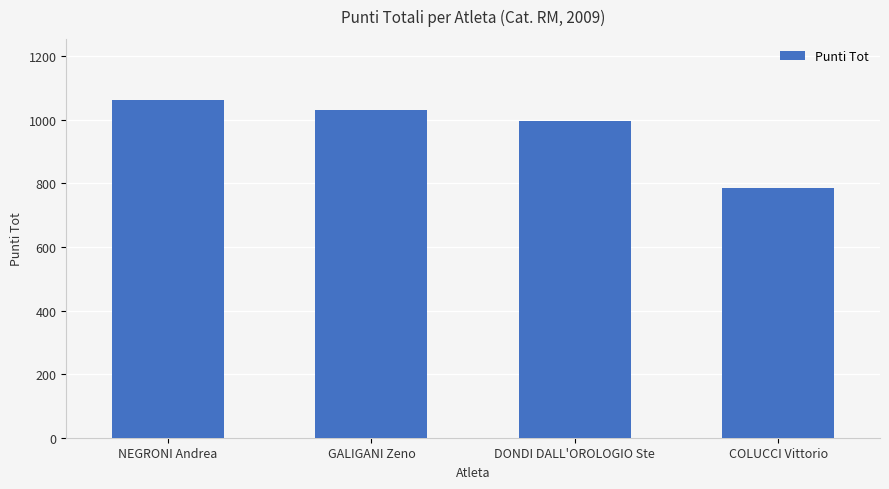

Which category has the highest value across all series?

NEGRONI Andrea